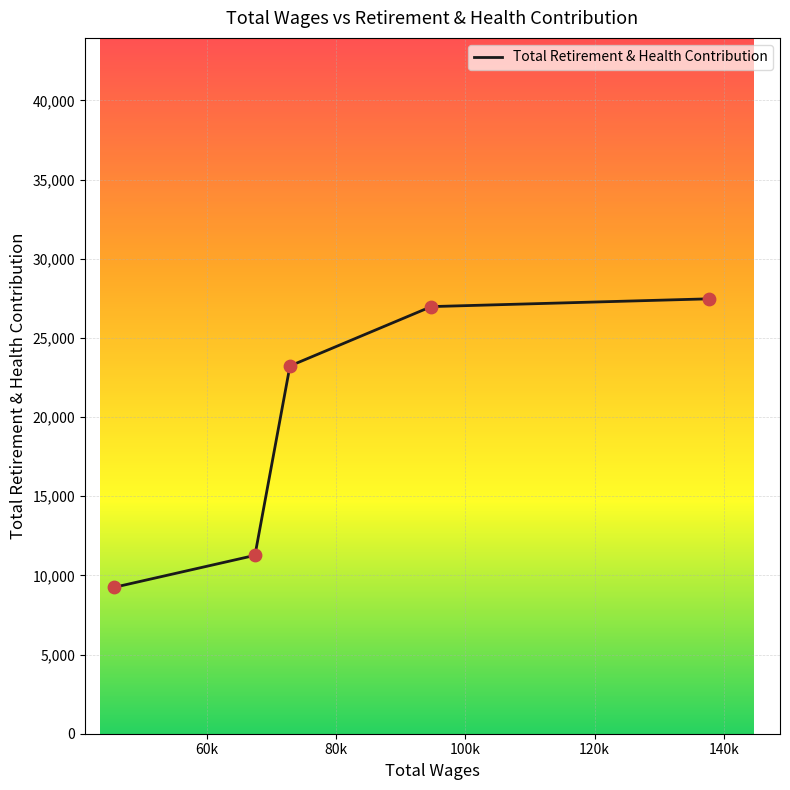

What is the minimum value shown in the chart?

9250